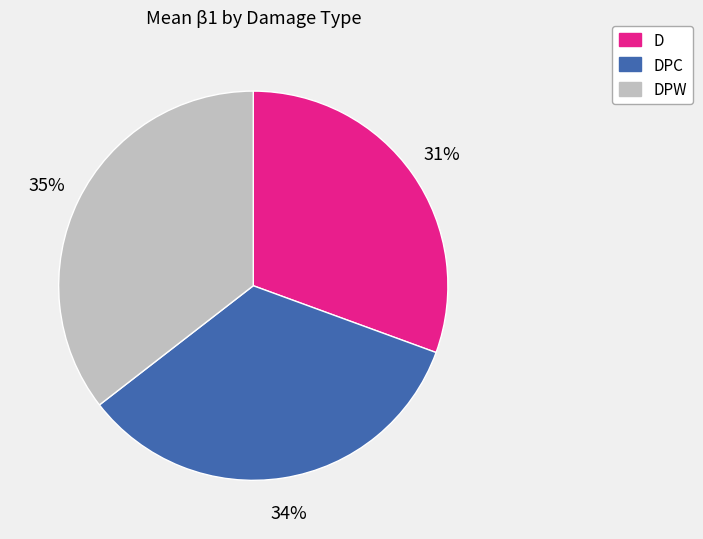

Does DPW account for over 50% of the chart?

No